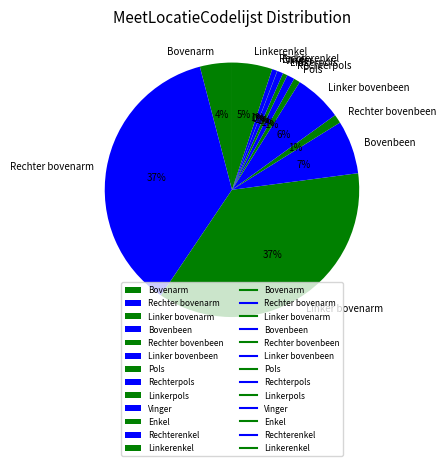

To the nearest percent, what percentage of the pie is Linkerenkel?

5%